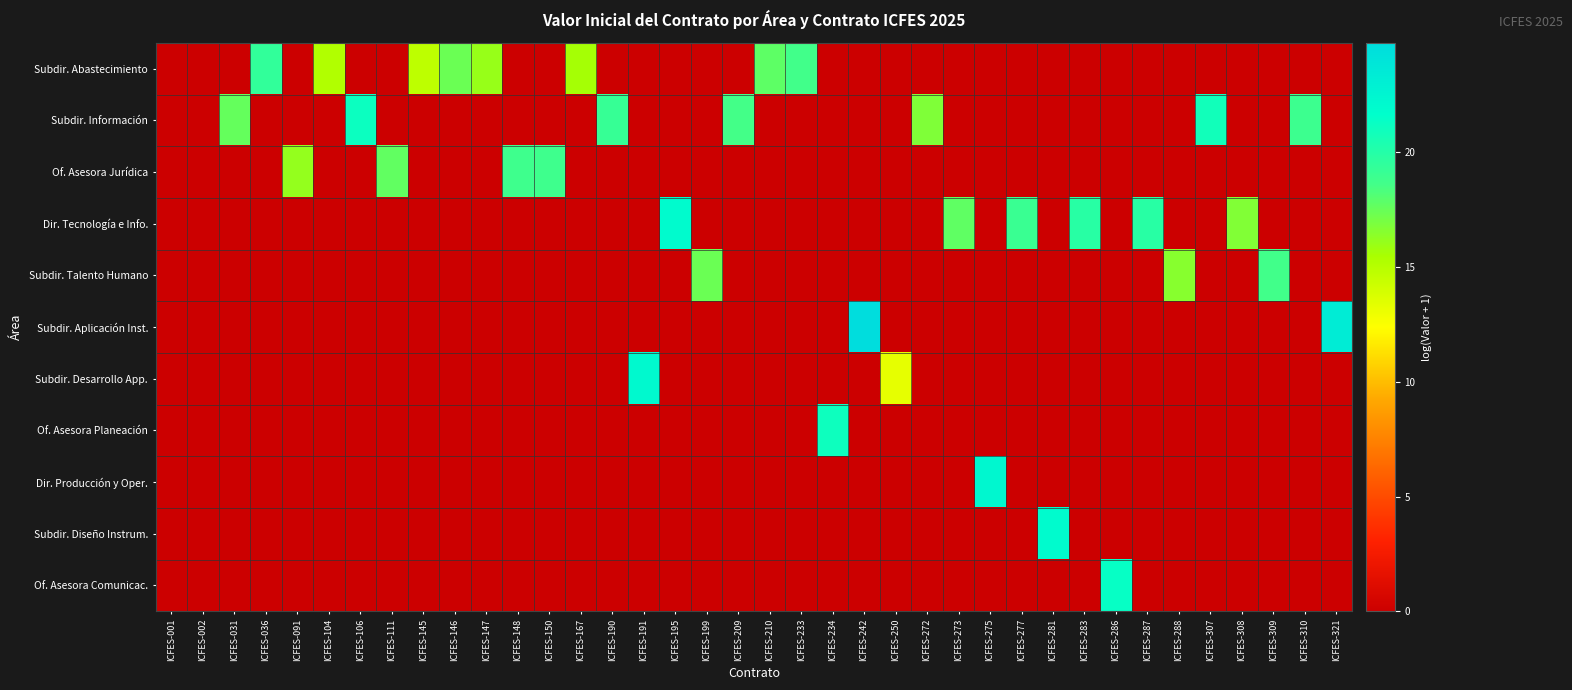

Reading left to right, list all the values displayed in this chart.

Subdir. Abastecimiento: ICFES-001=0.0	ICFES-002=0.0	ICFES-031=0.0	ICFES-036=19.4	ICFES-091=0.0	ICFES-104=15.2	ICFES-106=0.0	ICFES-111=0.0	ICFES-145=14.8	ICFES-146=17.4	ICFES-147=16.0	ICFES-148=0.0	ICFES-150=0.0	ICFES-167=15.6	ICFES-190=0.0	ICFES-191=0.0	ICFES-195=0.0	ICFES-199=0.0	ICFES-209=0.0	ICFES-210=17.8	ICFES-233=18.7	ICFES-234=0.0	ICFES-242=0.0	ICFES-250=0.0	ICFES-272=0.0	ICFES-273=0.0	ICFES-275=0.0	ICFES-277=0.0	ICFES-281=0.0	ICFES-283=0.0	ICFES-286=0.0	ICFES-287=0.0	ICFES-288=0.0	ICFES-307=0.0	ICFES-308=0.0	ICFES-309=0.0	ICFES-310=0.0	ICFES-321=0.0
Subdir. Información: ICFES-001=0.0	ICFES-002=0.0	ICFES-031=17.6	ICFES-036=0.0	ICFES-091=0.0	ICFES-104=0.0	ICFES-106=21.1	ICFES-111=0.0	ICFES-145=0.0	ICFES-146=0.0	ICFES-147=0.0	ICFES-148=0.0	ICFES-150=0.0	ICFES-167=0.0	ICFES-190=19.2	ICFES-191=0.0	ICFES-195=0.0	ICFES-199=0.0	ICFES-209=18.6	ICFES-210=0.0	ICFES-233=0.0	ICFES-234=0.0	ICFES-242=0.0	ICFES-250=0.0	ICFES-272=16.8	ICFES-273=0.0	ICFES-275=0.0	ICFES-277=0.0	ICFES-281=0.0	ICFES-283=0.0	ICFES-286=0.0	ICFES-287=0.0	ICFES-288=0.0	ICFES-307=20.9	ICFES-308=0.0	ICFES-309=0.0	ICFES-310=18.9	ICFES-321=0.0
Of. Asesora Jurídica: ICFES-001=0.0	ICFES-002=0.0	ICFES-031=0.0	ICFES-036=0.0	ICFES-091=16.1	ICFES-104=0.0	ICFES-106=0.0	ICFES-111=17.7	ICFES-145=0.0	ICFES-146=0.0	ICFES-147=0.0	ICFES-148=18.8	ICFES-150=18.8	ICFES-167=0.0	ICFES-190=0.0	ICFES-191=0.0	ICFES-195=0.0	ICFES-199=0.0	ICFES-209=0.0	ICFES-210=0.0	ICFES-233=0.0	ICFES-234=0.0	ICFES-242=0.0	ICFES-250=0.0	ICFES-272=0.0	ICFES-273=0.0	ICFES-275=0.0	ICFES-277=0.0	ICFES-281=0.0	ICFES-283=0.0	ICFES-286=0.0	ICFES-287=0.0	ICFES-288=0.0	ICFES-307=0.0	ICFES-308=0.0	ICFES-309=0.0	ICFES-310=0.0	ICFES-321=0.0
Dir. Tecnología e Info.: ICFES-001=0.0	ICFES-002=0.0	ICFES-031=0.0	ICFES-036=0.0	ICFES-091=0.0	ICFES-104=0.0	ICFES-106=0.0	ICFES-111=0.0	ICFES-145=0.0	ICFES-146=0.0	ICFES-147=0.0	ICFES-148=0.0	ICFES-150=0.0	ICFES-167=0.0	ICFES-190=0.0	ICFES-191=0.0	ICFES-195=22.0	ICFES-199=0.0	ICFES-209=0.0	ICFES-210=0.0	ICFES-233=0.0	ICFES-234=0.0	ICFES-242=0.0	ICFES-250=0.0	ICFES-272=0.0	ICFES-273=17.7	ICFES-275=0.0	ICFES-277=19.0	ICFES-281=0.0	ICFES-283=19.8	ICFES-286=0.0	ICFES-287=19.9	ICFES-288=0.0	ICFES-307=0.0	ICFES-308=16.7	ICFES-309=0.0	ICFES-310=0.0	ICFES-321=0.0
Subdir. Talento Humano: ICFES-001=0.0	ICFES-002=0.0	ICFES-031=0.0	ICFES-036=0.0	ICFES-091=0.0	ICFES-104=0.0	ICFES-106=0.0	ICFES-111=0.0	ICFES-145=0.0	ICFES-146=0.0	ICFES-147=0.0	ICFES-148=0.0	ICFES-150=0.0	ICFES-167=0.0	ICFES-190=0.0	ICFES-191=0.0	ICFES-195=0.0	ICFES-199=17.4	ICFES-209=0.0	ICFES-210=0.0	ICFES-233=0.0	ICFES-234=0.0	ICFES-242=0.0	ICFES-250=0.0	ICFES-272=0.0	ICFES-273=0.0	ICFES-275=0.0	ICFES-277=0.0	ICFES-281=0.0	ICFES-283=0.0	ICFES-286=0.0	ICFES-287=0.0	ICFES-288=16.5	ICFES-307=0.0	ICFES-308=0.0	ICFES-309=18.7	ICFES-310=0.0	ICFES-321=0.0
Subdir. Aplicación Inst.: ICFES-001=0.0	ICFES-002=0.0	ICFES-031=0.0	ICFES-036=0.0	ICFES-091=0.0	ICFES-104=0.0	ICFES-106=0.0	ICFES-111=0.0	ICFES-145=0.0	ICFES-146=0.0	ICFES-147=0.0	ICFES-148=0.0	ICFES-150=0.0	ICFES-167=0.0	ICFES-190=0.0	ICFES-191=0.0	ICFES-195=0.0	ICFES-199=0.0	ICFES-209=0.0	ICFES-210=0.0	ICFES-233=0.0	ICFES-234=0.0	ICFES-242=24.8	ICFES-250=0.0	ICFES-272=0.0	ICFES-273=0.0	ICFES-275=0.0	ICFES-277=0.0	ICFES-281=0.0	ICFES-283=0.0	ICFES-286=0.0	ICFES-287=0.0	ICFES-288=0.0	ICFES-307=0.0	ICFES-308=0.0	ICFES-309=0.0	ICFES-310=0.0	ICFES-321=23.3
Subdir. Desarrollo App.: ICFES-001=0.0	ICFES-002=0.0	ICFES-031=0.0	ICFES-036=0.0	ICFES-091=0.0	ICFES-104=0.0	ICFES-106=0.0	ICFES-111=0.0	ICFES-145=0.0	ICFES-146=0.0	ICFES-147=0.0	ICFES-148=0.0	ICFES-150=0.0	ICFES-167=0.0	ICFES-190=0.0	ICFES-191=22.2	ICFES-195=0.0	ICFES-199=0.0	ICFES-209=0.0	ICFES-210=0.0	ICFES-233=0.0	ICFES-234=0.0	ICFES-242=0.0	ICFES-250=13.3	ICFES-272=0.0	ICFES-273=0.0	ICFES-275=0.0	ICFES-277=0.0	ICFES-281=0.0	ICFES-283=0.0	ICFES-286=0.0	ICFES-287=0.0	ICFES-288=0.0	ICFES-307=0.0	ICFES-308=0.0	ICFES-309=0.0	ICFES-310=0.0	ICFES-321=0.0
Of. Asesora Planeación: ICFES-001=0.0	ICFES-002=0.0	ICFES-031=0.0	ICFES-036=0.0	ICFES-091=0.0	ICFES-104=0.0	ICFES-106=0.0	ICFES-111=0.0	ICFES-145=0.0	ICFES-146=0.0	ICFES-147=0.0	ICFES-148=0.0	ICFES-150=0.0	ICFES-167=0.0	ICFES-190=0.0	ICFES-191=0.0	ICFES-195=0.0	ICFES-199=0.0	ICFES-209=0.0	ICFES-210=0.0	ICFES-233=0.0	ICFES-234=21.0	ICFES-242=0.0	ICFES-250=0.0	ICFES-272=0.0	ICFES-273=0.0	ICFES-275=0.0	ICFES-277=0.0	ICFES-281=0.0	ICFES-283=0.0	ICFES-286=0.0	ICFES-287=0.0	ICFES-288=0.0	ICFES-307=0.0	ICFES-308=0.0	ICFES-309=0.0	ICFES-310=0.0	ICFES-321=0.0
Dir. Producción y Oper.: ICFES-001=0.0	ICFES-002=0.0	ICFES-031=0.0	ICFES-036=0.0	ICFES-091=0.0	ICFES-104=0.0	ICFES-106=0.0	ICFES-111=0.0	ICFES-145=0.0	ICFES-146=0.0	ICFES-147=0.0	ICFES-148=0.0	ICFES-150=0.0	ICFES-167=0.0	ICFES-190=0.0	ICFES-191=0.0	ICFES-195=0.0	ICFES-199=0.0	ICFES-209=0.0	ICFES-210=0.0	ICFES-233=0.0	ICFES-234=0.0	ICFES-242=0.0	ICFES-250=0.0	ICFES-272=0.0	ICFES-273=0.0	ICFES-275=22.3	ICFES-277=0.0	ICFES-281=0.0	ICFES-283=0.0	ICFES-286=0.0	ICFES-287=0.0	ICFES-288=0.0	ICFES-307=0.0	ICFES-308=0.0	ICFES-309=0.0	ICFES-310=0.0	ICFES-321=0.0
Subdir. Diseño Instrum.: ICFES-001=0.0	ICFES-002=0.0	ICFES-031=0.0	ICFES-036=0.0	ICFES-091=0.0	ICFES-104=0.0	ICFES-106=0.0	ICFES-111=0.0	ICFES-145=0.0	ICFES-146=0.0	ICFES-147=0.0	ICFES-148=0.0	ICFES-150=0.0	ICFES-167=0.0	ICFES-190=0.0	ICFES-191=0.0	ICFES-195=0.0	ICFES-199=0.0	ICFES-209=0.0	ICFES-210=0.0	ICFES-233=0.0	ICFES-234=0.0	ICFES-242=0.0	ICFES-250=0.0	ICFES-272=0.0	ICFES-273=0.0	ICFES-275=0.0	ICFES-277=0.0	ICFES-281=22.0	ICFES-283=0.0	ICFES-286=0.0	ICFES-287=0.0	ICFES-288=0.0	ICFES-307=0.0	ICFES-308=0.0	ICFES-309=0.0	ICFES-310=0.0	ICFES-321=0.0
Of. Asesora Comunicac.: ICFES-001=0.0	ICFES-002=0.0	ICFES-031=0.0	ICFES-036=0.0	ICFES-091=0.0	ICFES-104=0.0	ICFES-106=0.0	ICFES-111=0.0	ICFES-145=0.0	ICFES-146=0.0	ICFES-147=0.0	ICFES-148=0.0	ICFES-150=0.0	ICFES-167=0.0	ICFES-190=0.0	ICFES-191=0.0	ICFES-195=0.0	ICFES-199=0.0	ICFES-209=0.0	ICFES-210=0.0	ICFES-233=0.0	ICFES-234=0.0	ICFES-242=0.0	ICFES-250=0.0	ICFES-272=0.0	ICFES-273=0.0	ICFES-275=0.0	ICFES-277=0.0	ICFES-281=0.0	ICFES-283=0.0	ICFES-286=21.3	ICFES-287=0.0	ICFES-288=0.0	ICFES-307=0.0	ICFES-308=0.0	ICFES-309=0.0	ICFES-310=0.0	ICFES-321=0.0